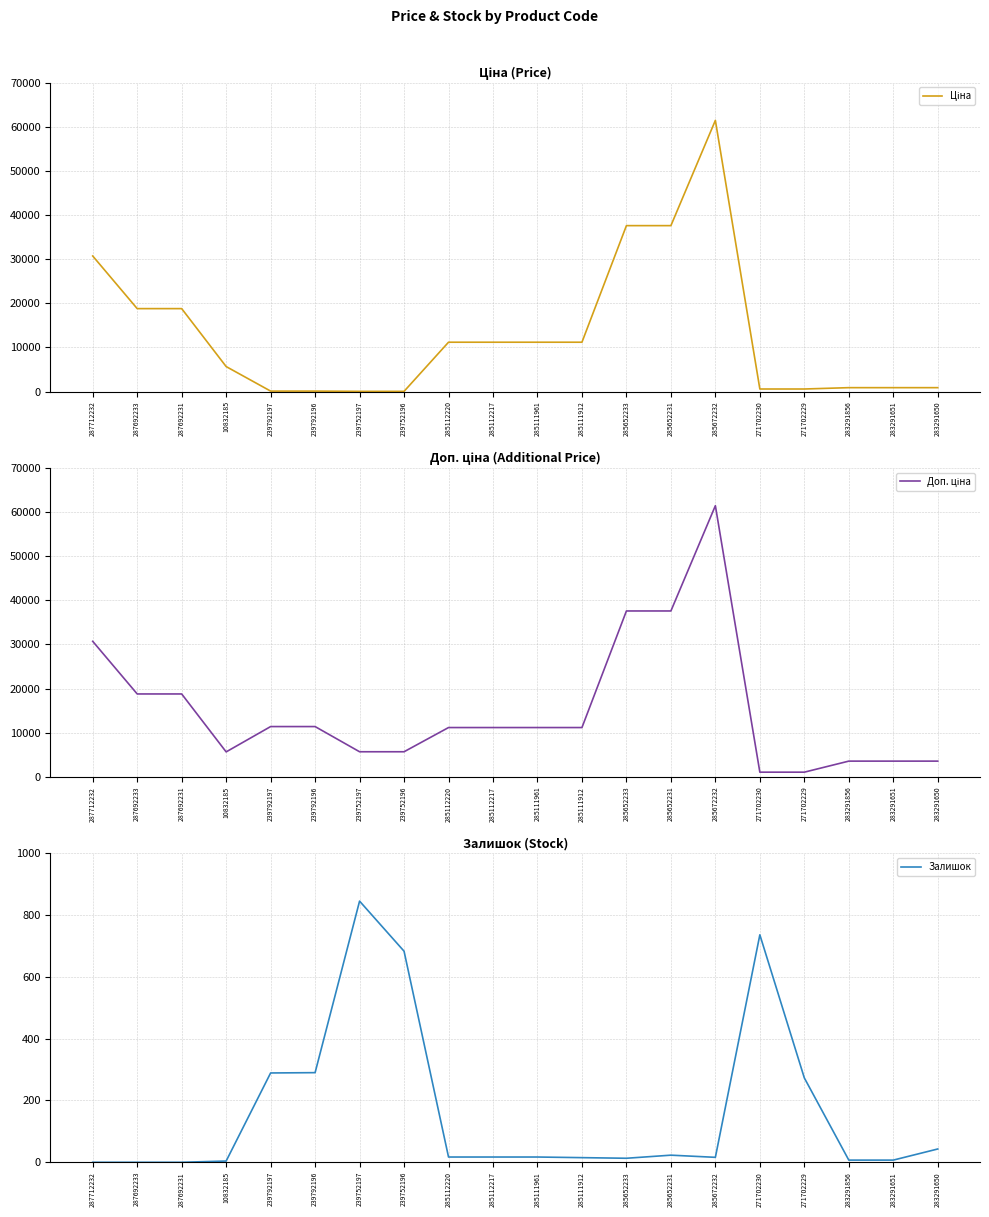

What is the difference between the maximum and minimum values in the Залишок series?

845